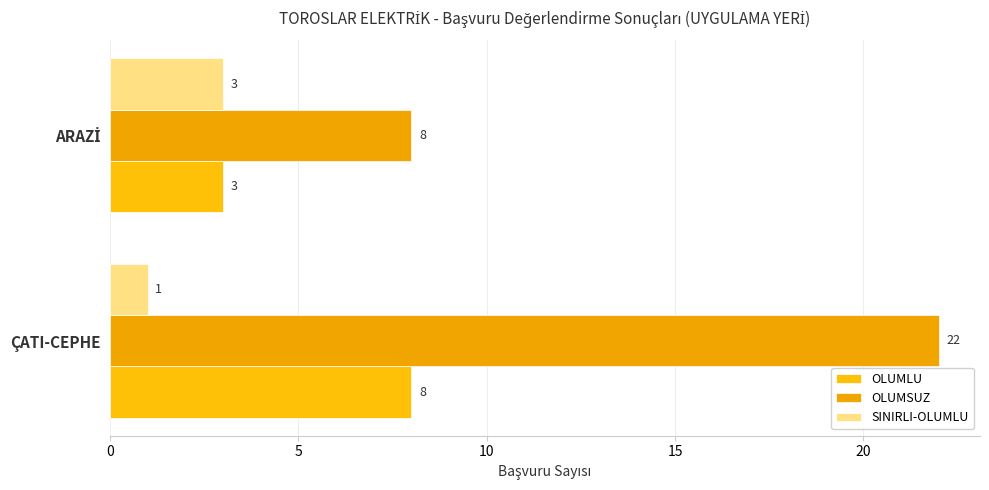

Reading left to right, extract all data points from this chart.

OLUMLU: 8	3
OLUMSUZ: 22	8
SINIRLI-OLUMLU: 1	3